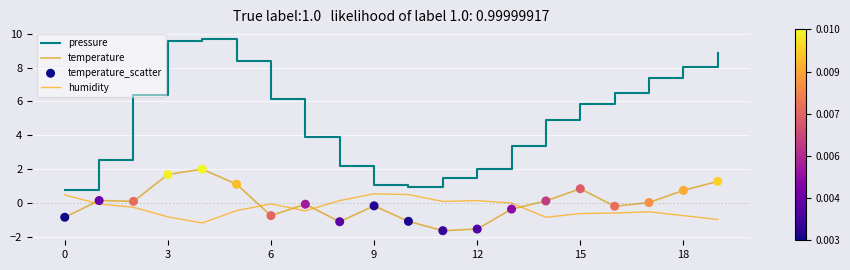

Which series has the largest range (max minus min)?

pressure